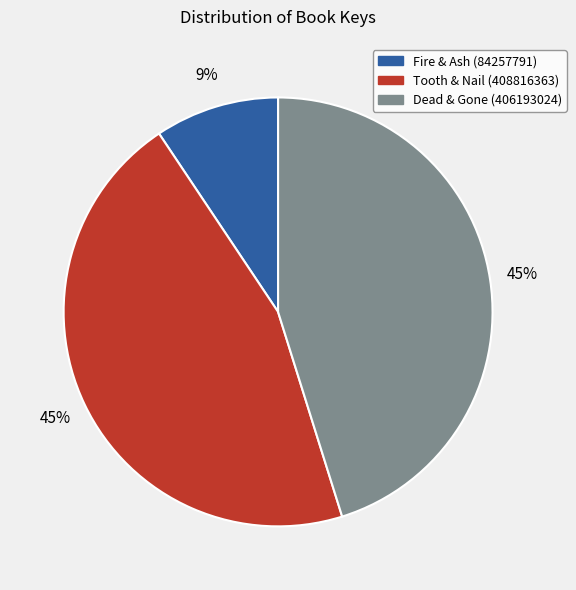

To the nearest percent, what is the combined percentage of Dead & Gone (406193024) and Fire & Ash (84257791)?

55%